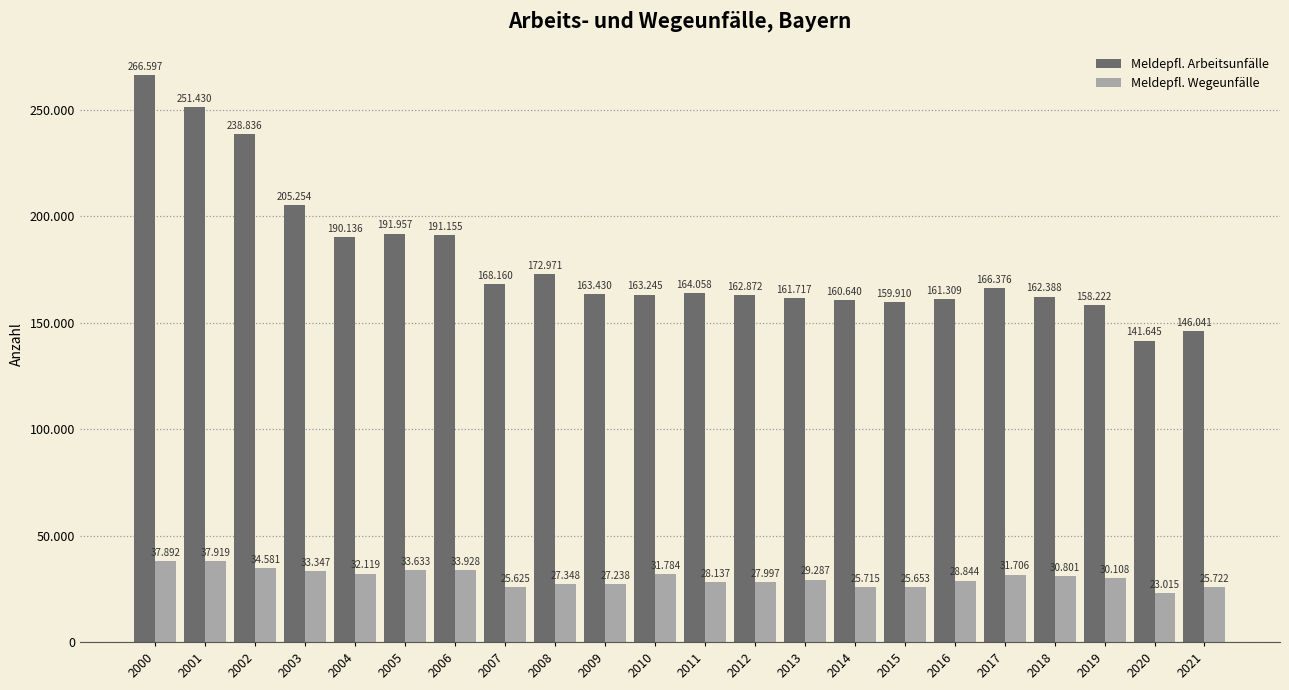

Which series has the largest range (max minus min)?

Meldepfl. Arbeitsunfälle